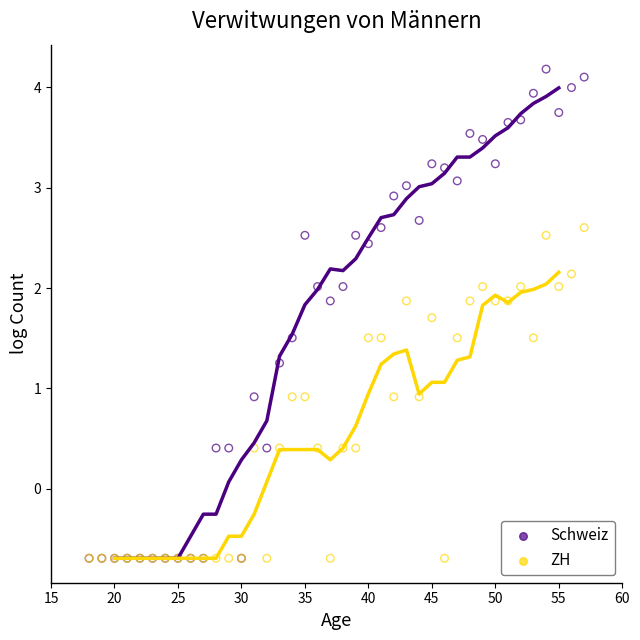

Which series reaches the maximum Y coordinate?

Schweiz